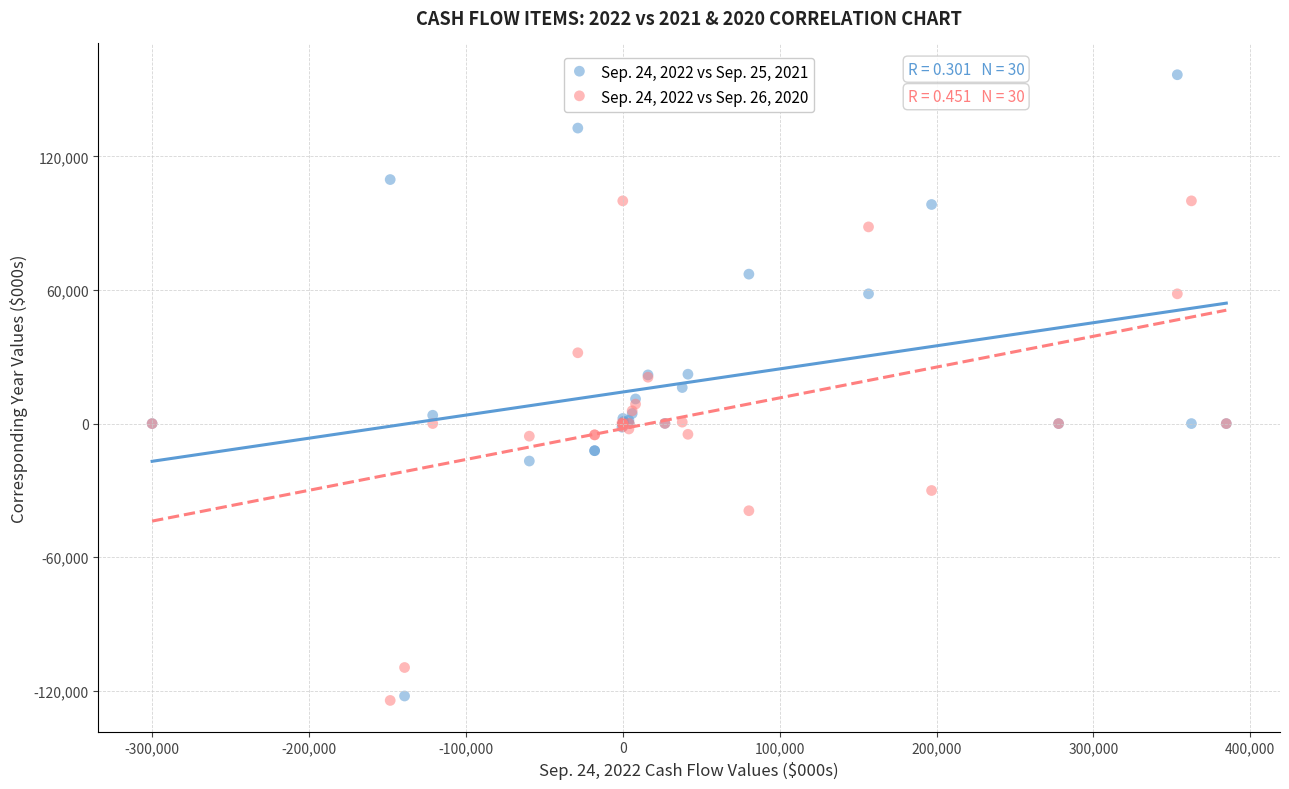

Which series has the widest spread of Y values?

Sep. 24, 2022 vs Sep. 25, 2021